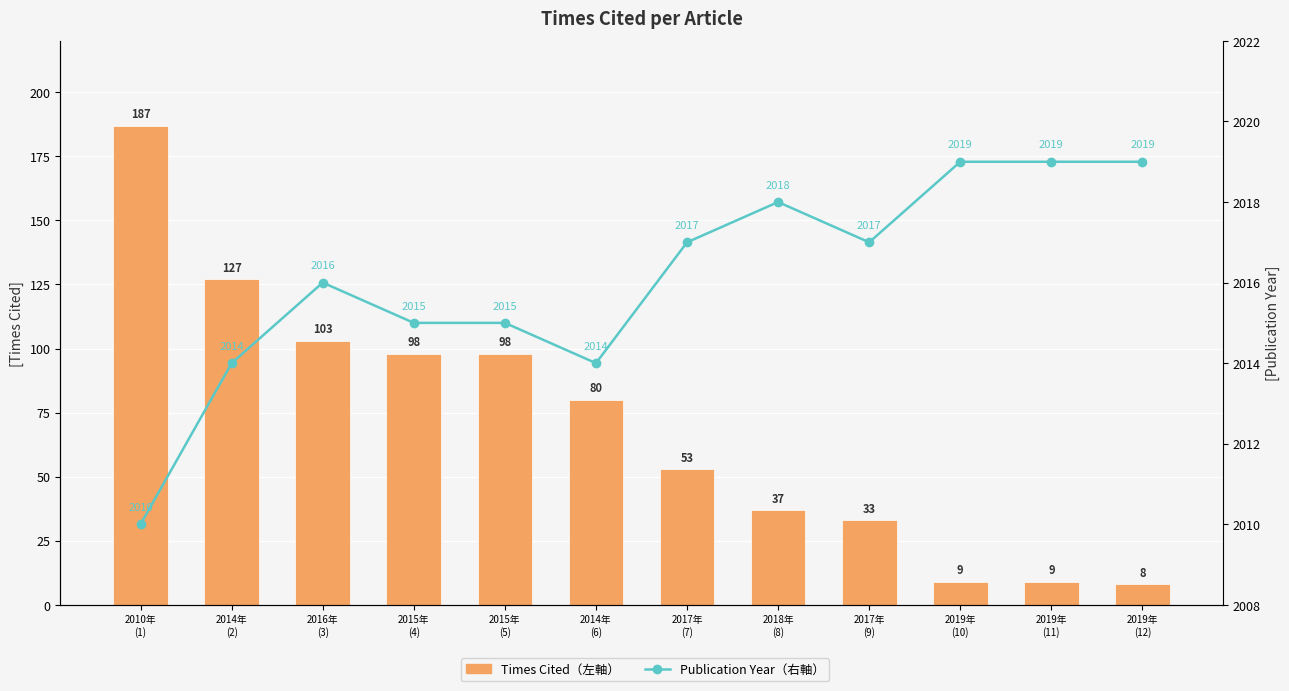

What is the lowest value of the Publication Year（右軸） series?

2010